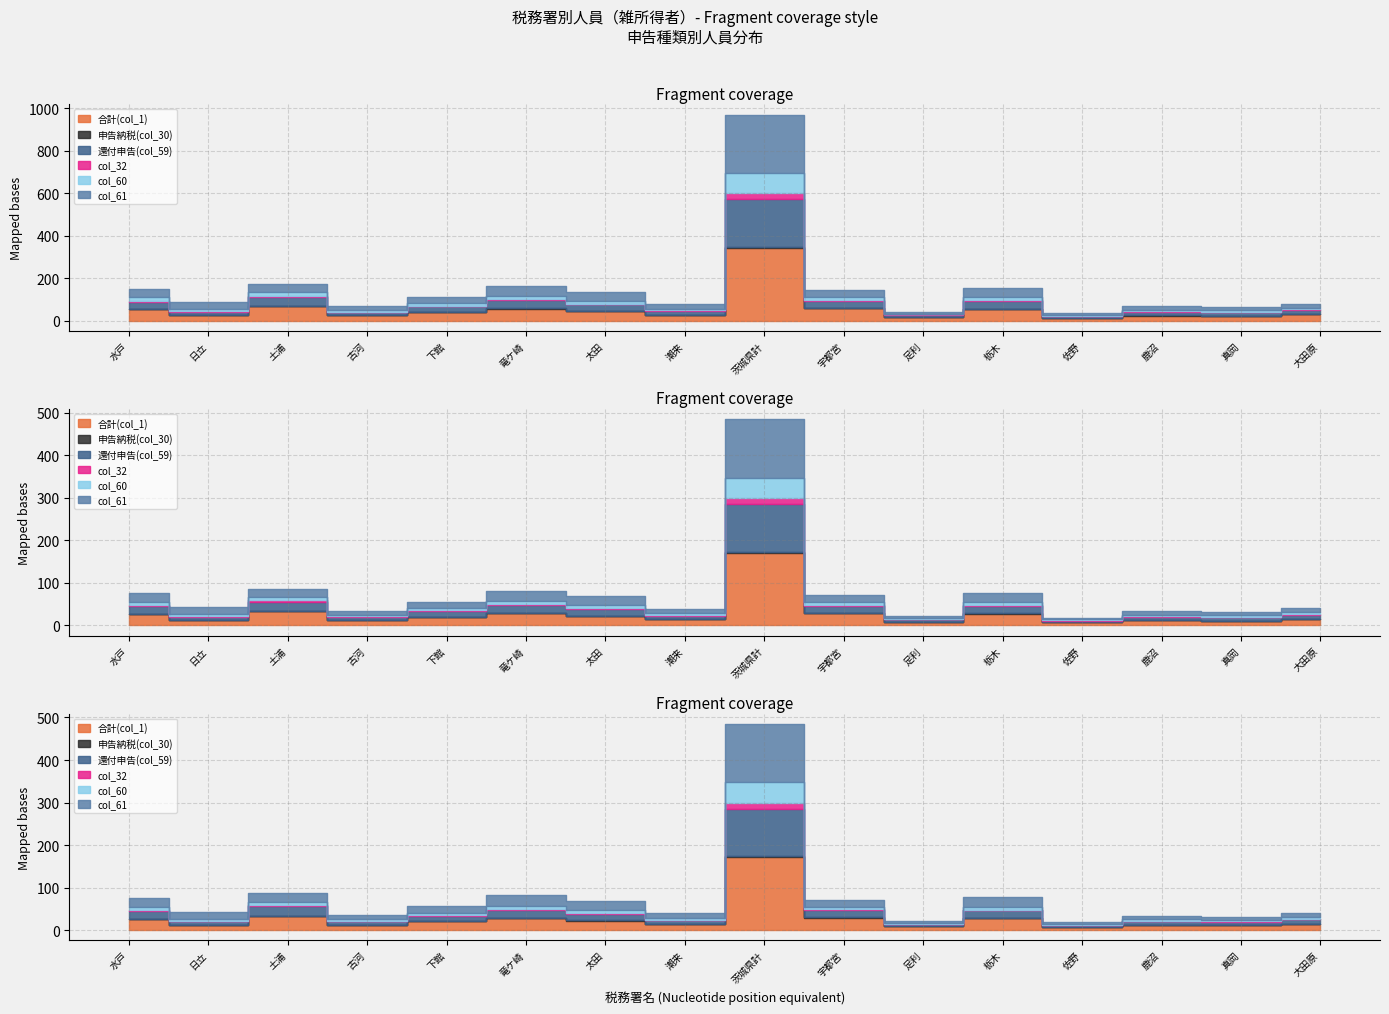

What is the difference between the maximum and minimum values in the 申告納税(col_30) series?

345